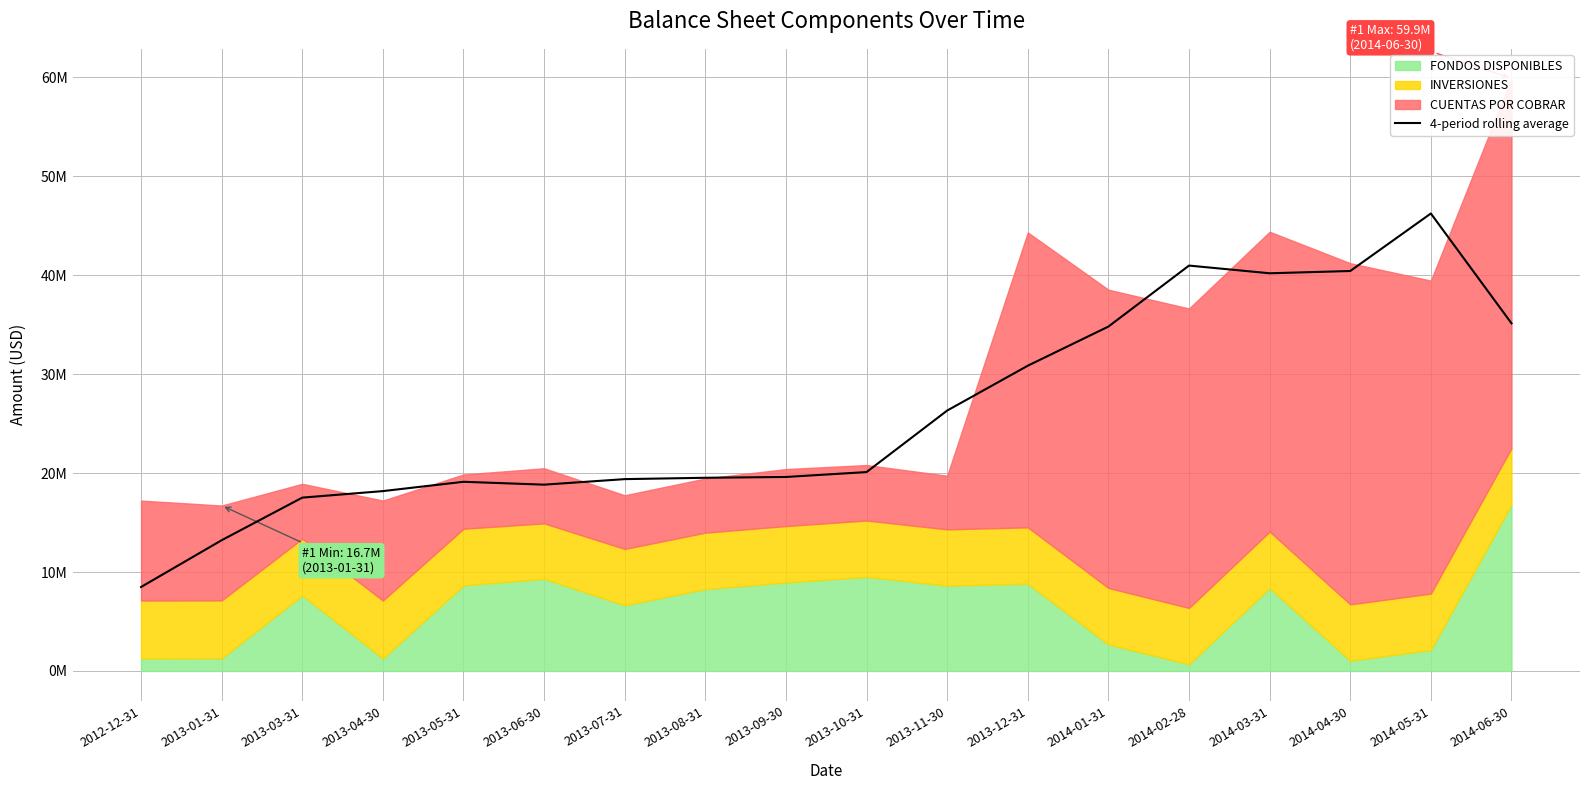

What is the average value?

26050407.5